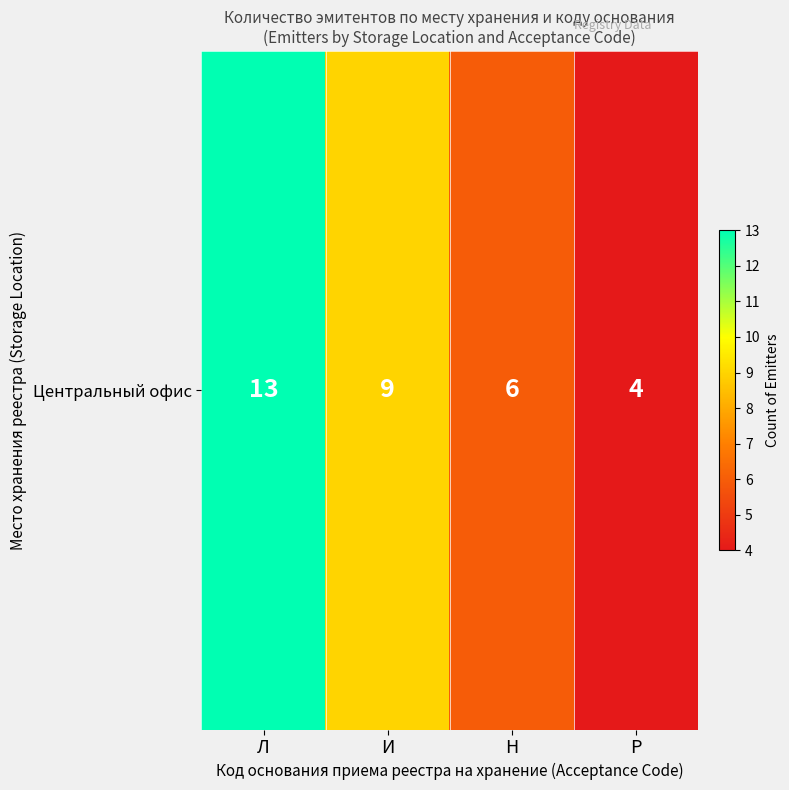

List the labels in order of value, smallest first.

Р, Н, И, Л